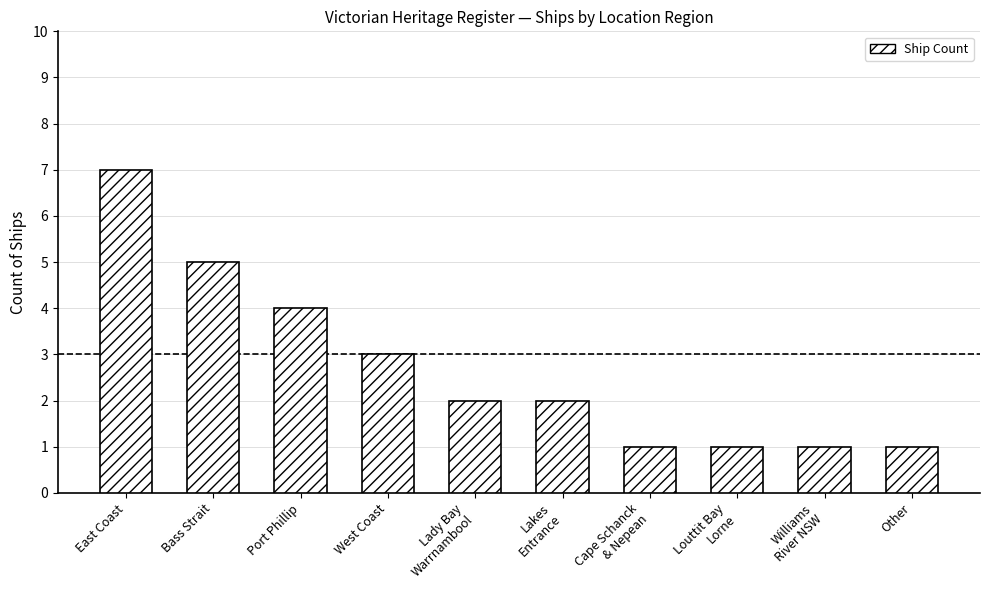

What is the sum of the values at East Coast and Lady Bay
Warrnambool?

9